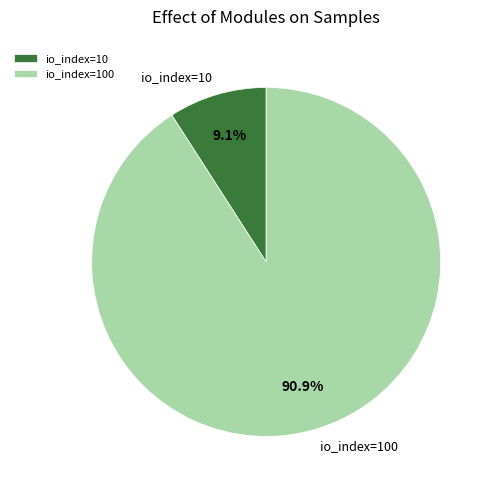

Which has a higher value, io_index=10 or io_index=100?

io_index=100